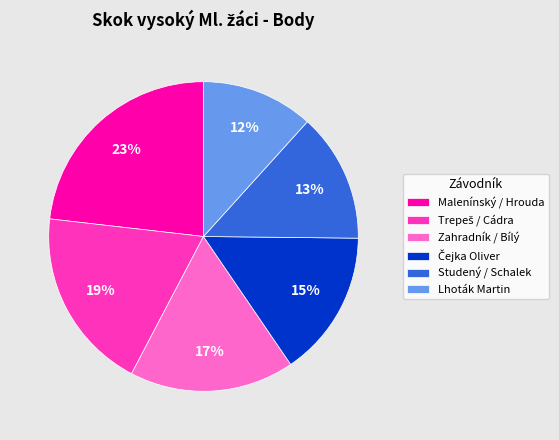

To the nearest percent, what is the average slice percentage?

17%